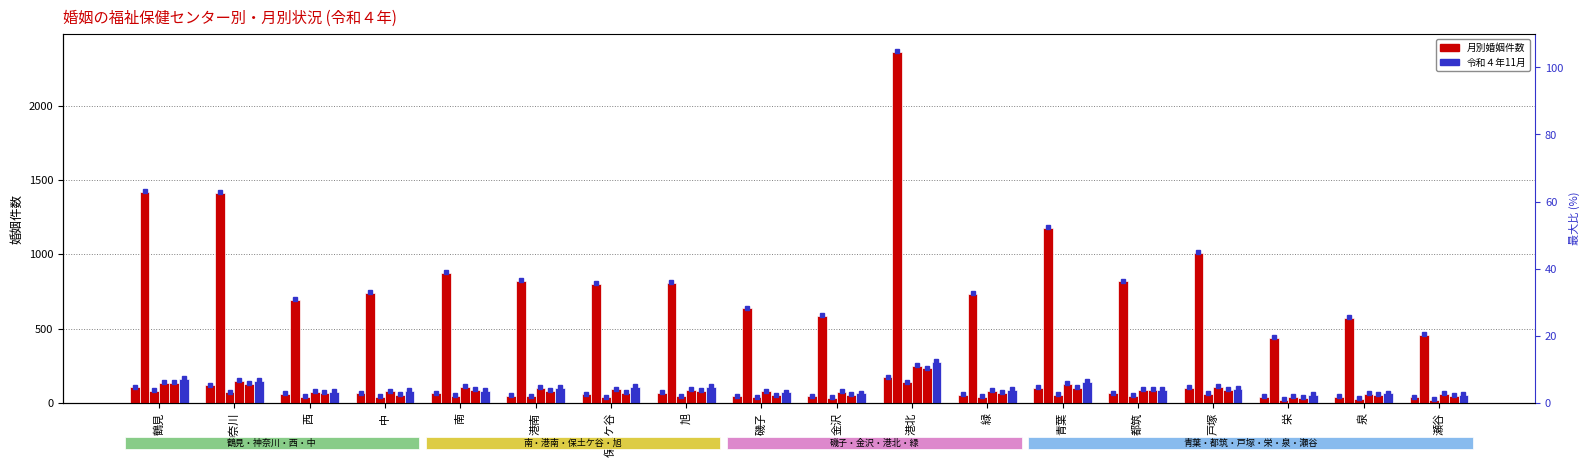

How many values in the 令和４年７月 series exceed 78?

8